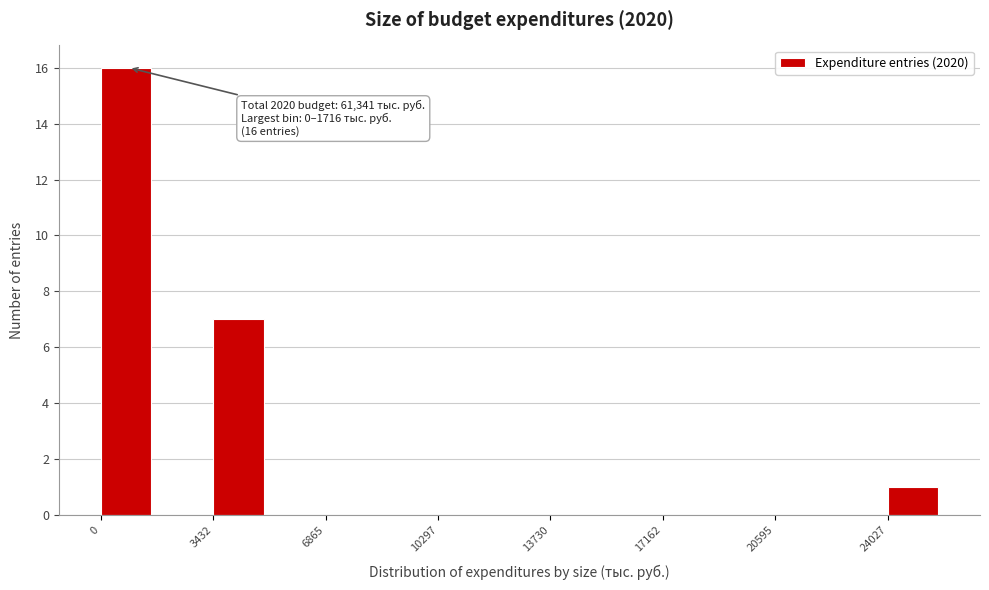

Around what value on the x-axis is the tallest bar? Give the approximate position of its centre, as read against the axis.

1000